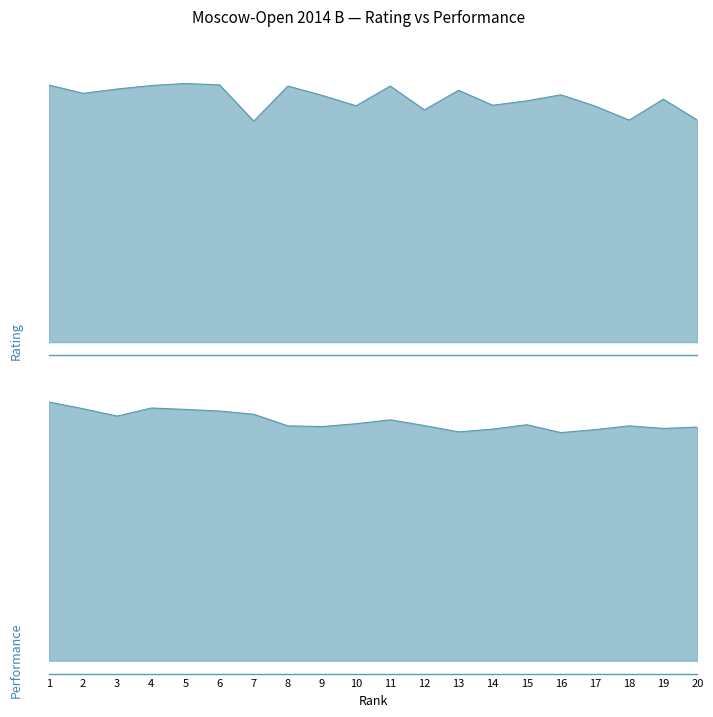

Where is the first local maximum for Performance?

4